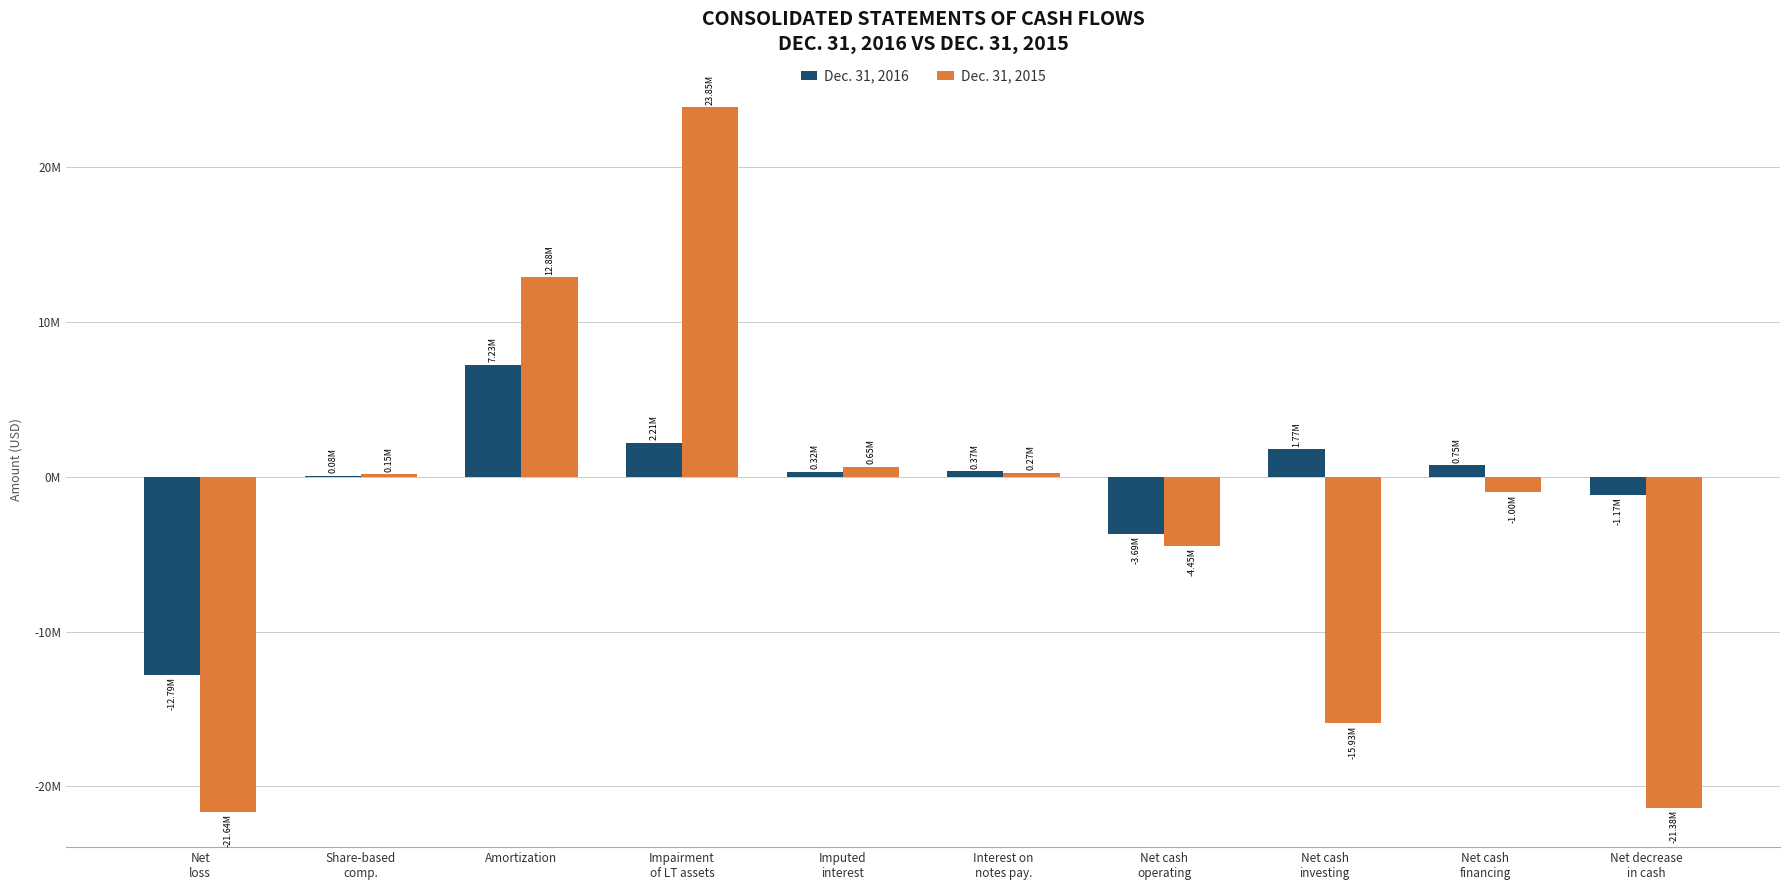

What is the highest value of the Dec. 31, 2015 series?

23847000